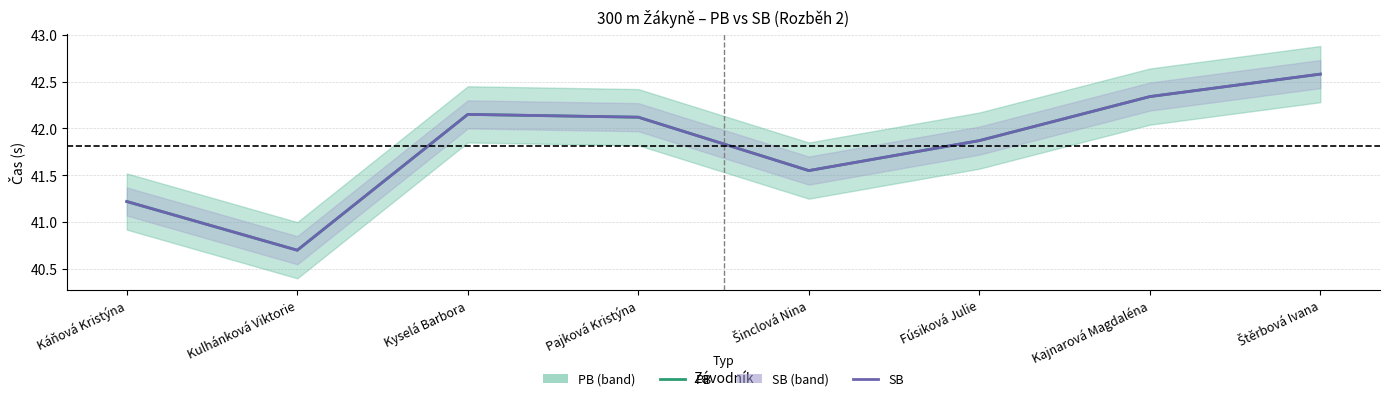

What is the value of the SB point at the 1st from the left?

41.2